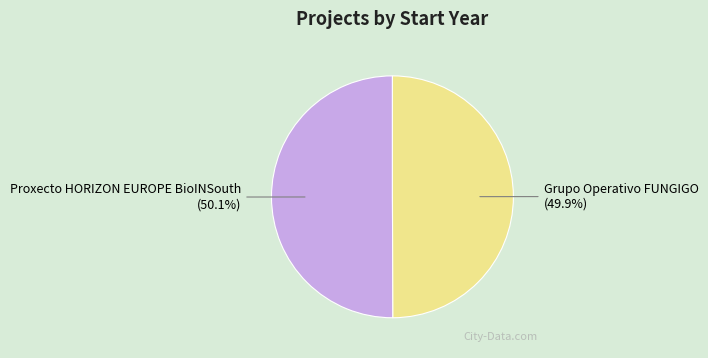

Approximately how many times larger is the value at Grupo Operativo FUNGIGO compared to Proxecto HORIZON EUROPE BioINSouth?

1.0